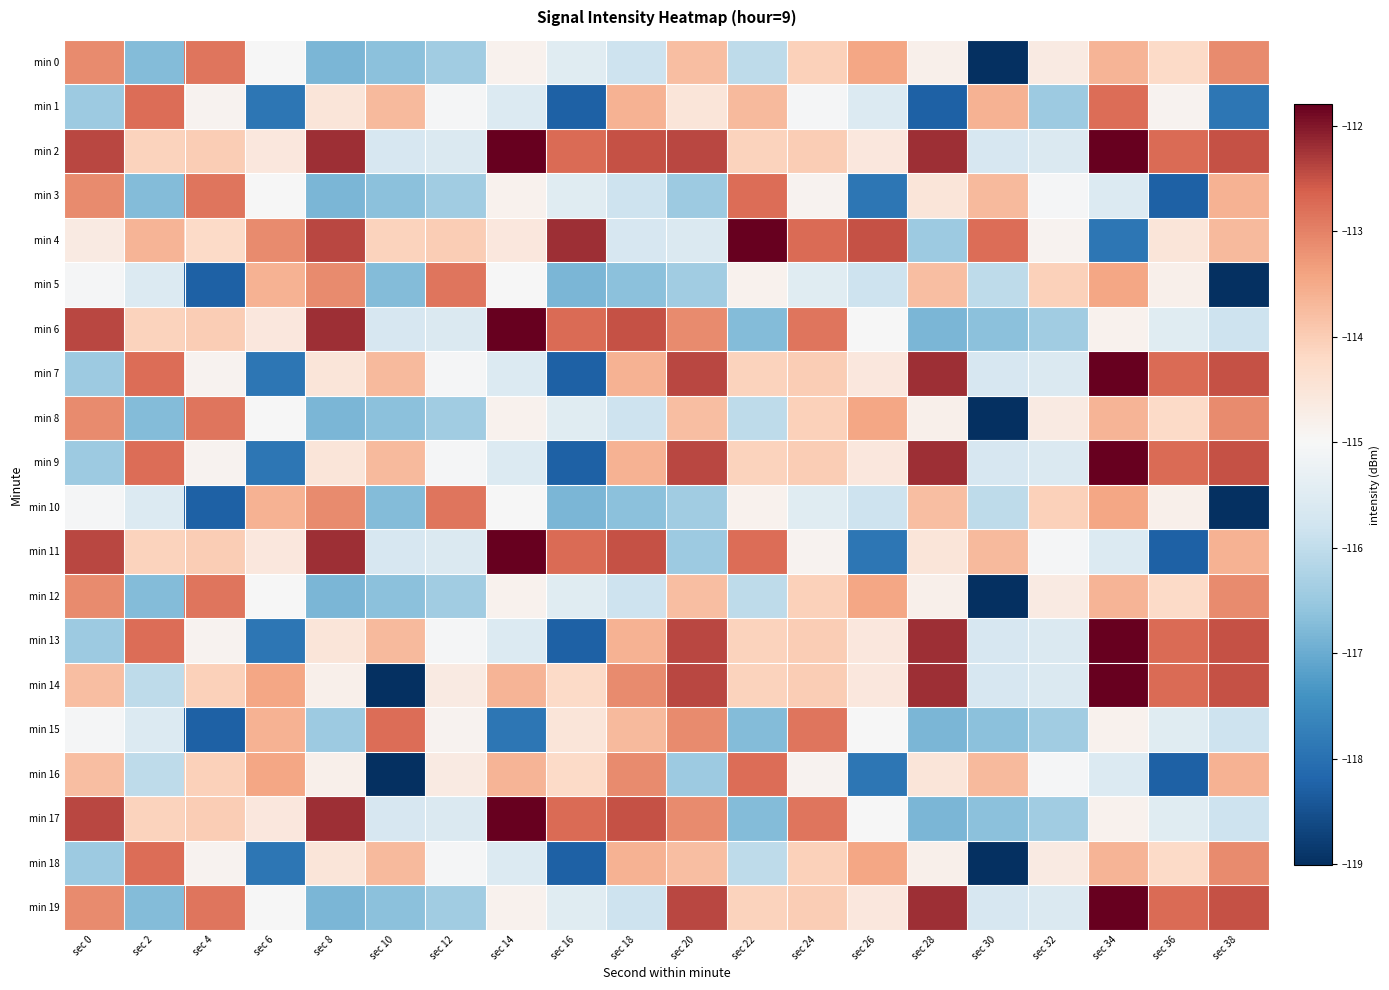

Reading right to left, what are all the values shown in this chart?

min 0: sec 38=-113.1	sec 36=-114.2	sec 34=-113.6	sec 32=-114.7	sec 30=-119.0	sec 28=-114.8	sec 26=-113.4	sec 24=-114.0	sec 22=-116.0	sec 20=-113.8	sec 18=-115.8	sec 16=-115.5	sec 14=-114.8	sec 12=-116.4	sec 10=-116.7	sec 8=-116.8	sec 6=-115.0	sec 4=-112.9	sec 2=-116.7	sec 0=-113.1
min 1: sec 38=-117.9	sec 36=-114.9	sec 34=-112.8	sec 32=-116.4	sec 30=-113.6	sec 28=-118.3	sec 26=-115.6	sec 24=-115.1	sec 22=-113.7	sec 20=-114.5	sec 18=-113.6	sec 16=-118.3	sec 14=-115.6	sec 12=-115.1	sec 10=-113.7	sec 8=-114.5	sec 6=-117.9	sec 4=-114.9	sec 2=-112.8	sec 0=-116.4
min 2: sec 38=-112.5	sec 36=-112.8	sec 34=-111.8	sec 32=-115.6	sec 30=-115.7	sec 28=-112.2	sec 26=-114.6	sec 24=-114.0	sec 22=-114.1	sec 20=-112.4	sec 18=-112.5	sec 16=-112.8	sec 14=-111.8	sec 12=-115.6	sec 10=-115.7	sec 8=-112.2	sec 6=-114.6	sec 4=-114.0	sec 2=-114.1	sec 0=-112.4
min 3: sec 38=-113.6	sec 36=-118.3	sec 34=-115.6	sec 32=-115.1	sec 30=-113.7	sec 28=-114.5	sec 26=-117.9	sec 24=-114.9	sec 22=-112.8	sec 20=-116.4	sec 18=-115.8	sec 16=-115.5	sec 14=-114.8	sec 12=-116.4	sec 10=-116.7	sec 8=-116.8	sec 6=-115.0	sec 4=-112.9	sec 2=-116.7	sec 0=-113.1
min 4: sec 38=-113.7	sec 36=-114.5	sec 34=-117.9	sec 32=-114.9	sec 30=-112.8	sec 28=-116.4	sec 26=-112.5	sec 24=-112.8	sec 22=-111.8	sec 20=-115.6	sec 18=-115.7	sec 16=-112.2	sec 14=-114.6	sec 12=-114.0	sec 10=-114.1	sec 8=-112.4	sec 6=-113.1	sec 4=-114.2	sec 2=-113.6	sec 0=-114.7
min 5: sec 38=-119.0	sec 36=-114.8	sec 34=-113.4	sec 32=-114.0	sec 30=-116.0	sec 28=-113.8	sec 26=-115.8	sec 24=-115.5	sec 22=-114.8	sec 20=-116.4	sec 18=-116.7	sec 16=-116.8	sec 14=-115.0	sec 12=-112.9	sec 10=-116.7	sec 8=-113.1	sec 6=-113.6	sec 4=-118.3	sec 2=-115.6	sec 0=-115.1
min 6: sec 38=-115.8	sec 36=-115.5	sec 34=-114.8	sec 32=-116.4	sec 30=-116.7	sec 28=-116.8	sec 26=-115.0	sec 24=-112.9	sec 22=-116.7	sec 20=-113.1	sec 18=-112.5	sec 16=-112.8	sec 14=-111.8	sec 12=-115.6	sec 10=-115.7	sec 8=-112.2	sec 6=-114.6	sec 4=-114.0	sec 2=-114.1	sec 0=-112.4
min 7: sec 38=-112.5	sec 36=-112.8	sec 34=-111.8	sec 32=-115.6	sec 30=-115.7	sec 28=-112.2	sec 26=-114.6	sec 24=-114.0	sec 22=-114.1	sec 20=-112.4	sec 18=-113.6	sec 16=-118.3	sec 14=-115.6	sec 12=-115.1	sec 10=-113.7	sec 8=-114.5	sec 6=-117.9	sec 4=-114.9	sec 2=-112.8	sec 0=-116.4
min 8: sec 38=-113.1	sec 36=-114.2	sec 34=-113.6	sec 32=-114.7	sec 30=-119.0	sec 28=-114.8	sec 26=-113.4	sec 24=-114.0	sec 22=-116.0	sec 20=-113.8	sec 18=-115.8	sec 16=-115.5	sec 14=-114.8	sec 12=-116.4	sec 10=-116.7	sec 8=-116.8	sec 6=-115.0	sec 4=-112.9	sec 2=-116.7	sec 0=-113.1
min 9: sec 38=-112.5	sec 36=-112.8	sec 34=-111.8	sec 32=-115.6	sec 30=-115.7	sec 28=-112.2	sec 26=-114.6	sec 24=-114.0	sec 22=-114.1	sec 20=-112.4	sec 18=-113.6	sec 16=-118.3	sec 14=-115.6	sec 12=-115.1	sec 10=-113.7	sec 8=-114.5	sec 6=-117.9	sec 4=-114.9	sec 2=-112.8	sec 0=-116.4
min 10: sec 38=-119.0	sec 36=-114.8	sec 34=-113.4	sec 32=-114.0	sec 30=-116.0	sec 28=-113.8	sec 26=-115.8	sec 24=-115.5	sec 22=-114.8	sec 20=-116.4	sec 18=-116.7	sec 16=-116.8	sec 14=-115.0	sec 12=-112.9	sec 10=-116.7	sec 8=-113.1	sec 6=-113.6	sec 4=-118.3	sec 2=-115.6	sec 0=-115.1
min 11: sec 38=-113.6	sec 36=-118.3	sec 34=-115.6	sec 32=-115.1	sec 30=-113.7	sec 28=-114.5	sec 26=-117.9	sec 24=-114.9	sec 22=-112.8	sec 20=-116.4	sec 18=-112.5	sec 16=-112.8	sec 14=-111.8	sec 12=-115.6	sec 10=-115.7	sec 8=-112.2	sec 6=-114.6	sec 4=-114.0	sec 2=-114.1	sec 0=-112.4
min 12: sec 38=-113.1	sec 36=-114.2	sec 34=-113.6	sec 32=-114.7	sec 30=-119.0	sec 28=-114.8	sec 26=-113.4	sec 24=-114.0	sec 22=-116.0	sec 20=-113.8	sec 18=-115.8	sec 16=-115.5	sec 14=-114.8	sec 12=-116.4	sec 10=-116.7	sec 8=-116.8	sec 6=-115.0	sec 4=-112.9	sec 2=-116.7	sec 0=-113.1
min 13: sec 38=-112.5	sec 36=-112.8	sec 34=-111.8	sec 32=-115.6	sec 30=-115.7	sec 28=-112.2	sec 26=-114.6	sec 24=-114.0	sec 22=-114.1	sec 20=-112.4	sec 18=-113.6	sec 16=-118.3	sec 14=-115.6	sec 12=-115.1	sec 10=-113.7	sec 8=-114.5	sec 6=-117.9	sec 4=-114.9	sec 2=-112.8	sec 0=-116.4
min 14: sec 38=-112.5	sec 36=-112.8	sec 34=-111.8	sec 32=-115.6	sec 30=-115.7	sec 28=-112.2	sec 26=-114.6	sec 24=-114.0	sec 22=-114.1	sec 20=-112.4	sec 18=-113.1	sec 16=-114.2	sec 14=-113.6	sec 12=-114.7	sec 10=-119.0	sec 8=-114.8	sec 6=-113.4	sec 4=-114.0	sec 2=-116.0	sec 0=-113.8
min 15: sec 38=-115.8	sec 36=-115.5	sec 34=-114.8	sec 32=-116.4	sec 30=-116.7	sec 28=-116.8	sec 26=-115.0	sec 24=-112.9	sec 22=-116.7	sec 20=-113.1	sec 18=-113.7	sec 16=-114.5	sec 14=-117.9	sec 12=-114.9	sec 10=-112.8	sec 8=-116.4	sec 6=-113.6	sec 4=-118.3	sec 2=-115.6	sec 0=-115.1
min 16: sec 38=-113.6	sec 36=-118.3	sec 34=-115.6	sec 32=-115.1	sec 30=-113.7	sec 28=-114.5	sec 26=-117.9	sec 24=-114.9	sec 22=-112.8	sec 20=-116.4	sec 18=-113.1	sec 16=-114.2	sec 14=-113.6	sec 12=-114.7	sec 10=-119.0	sec 8=-114.8	sec 6=-113.4	sec 4=-114.0	sec 2=-116.0	sec 0=-113.8
min 17: sec 38=-115.8	sec 36=-115.5	sec 34=-114.8	sec 32=-116.4	sec 30=-116.7	sec 28=-116.8	sec 26=-115.0	sec 24=-112.9	sec 22=-116.7	sec 20=-113.1	sec 18=-112.5	sec 16=-112.8	sec 14=-111.8	sec 12=-115.6	sec 10=-115.7	sec 8=-112.2	sec 6=-114.6	sec 4=-114.0	sec 2=-114.1	sec 0=-112.4
min 18: sec 38=-113.1	sec 36=-114.2	sec 34=-113.6	sec 32=-114.7	sec 30=-119.0	sec 28=-114.8	sec 26=-113.4	sec 24=-114.0	sec 22=-116.0	sec 20=-113.8	sec 18=-113.6	sec 16=-118.3	sec 14=-115.6	sec 12=-115.1	sec 10=-113.7	sec 8=-114.5	sec 6=-117.9	sec 4=-114.9	sec 2=-112.8	sec 0=-116.4
min 19: sec 38=-112.5	sec 36=-112.8	sec 34=-111.8	sec 32=-115.6	sec 30=-115.7	sec 28=-112.2	sec 26=-114.6	sec 24=-114.0	sec 22=-114.1	sec 20=-112.4	sec 18=-115.8	sec 16=-115.5	sec 14=-114.8	sec 12=-116.4	sec 10=-116.7	sec 8=-116.8	sec 6=-115.0	sec 4=-112.9	sec 2=-116.7	sec 0=-113.1